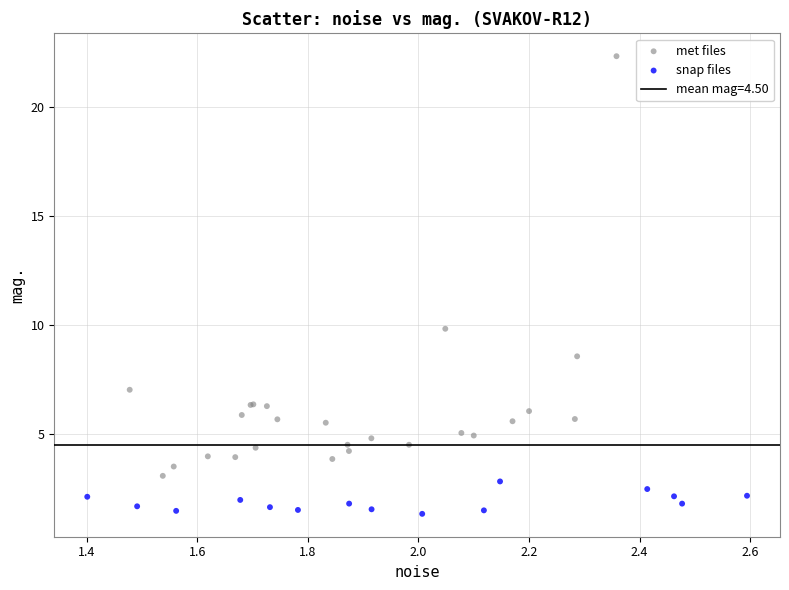

Which series contains the lowest Y value?

snap files